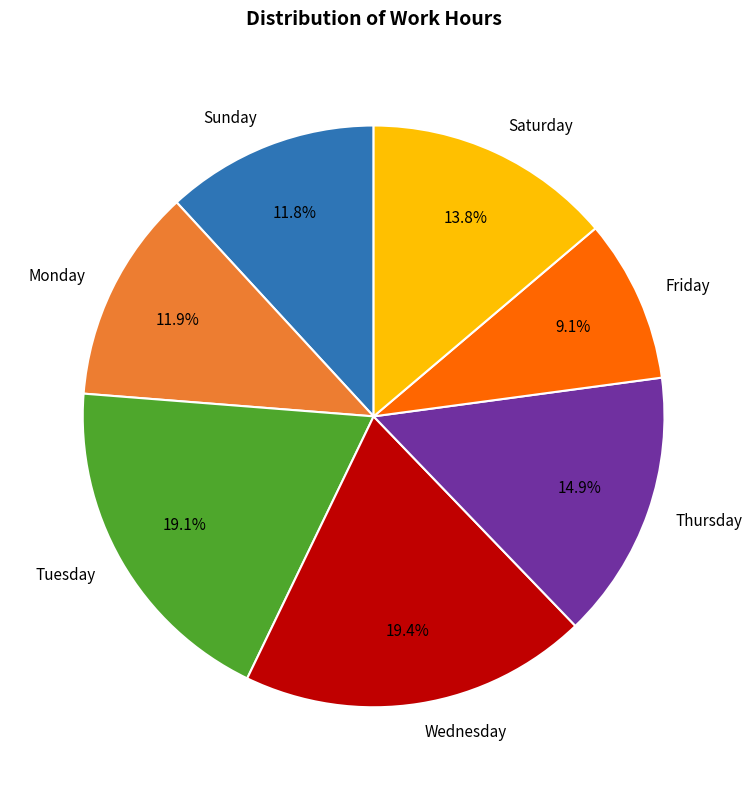

What percentage do Friday and Tuesday together represent?

28.2%